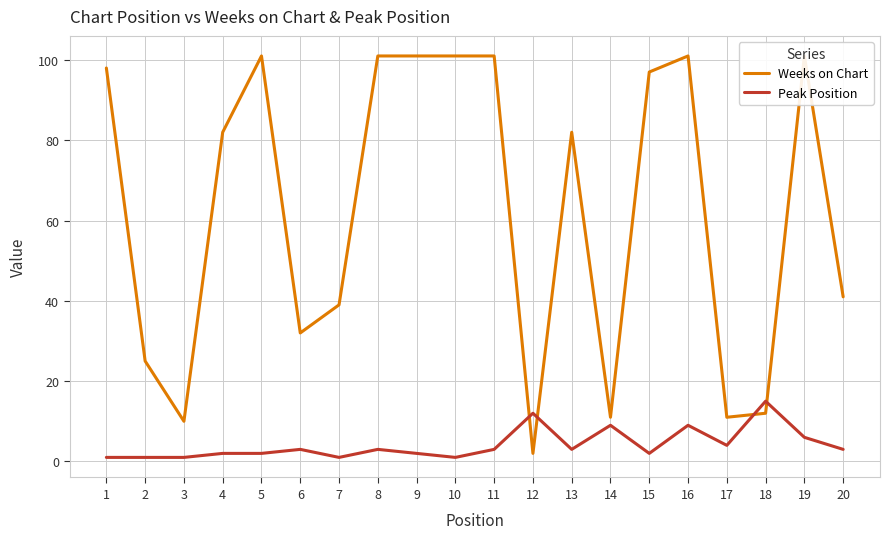

What is the highest value of the Weeks on Chart series?

101